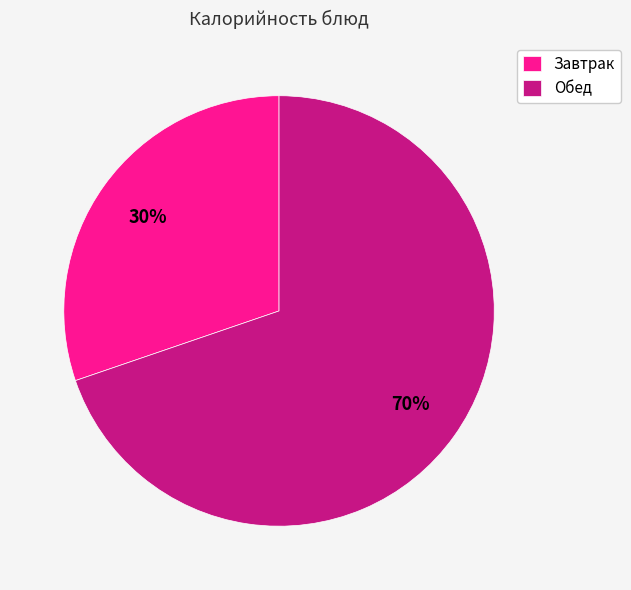

To the nearest percent, what is the difference between the largest and smallest slice percentages?

40%